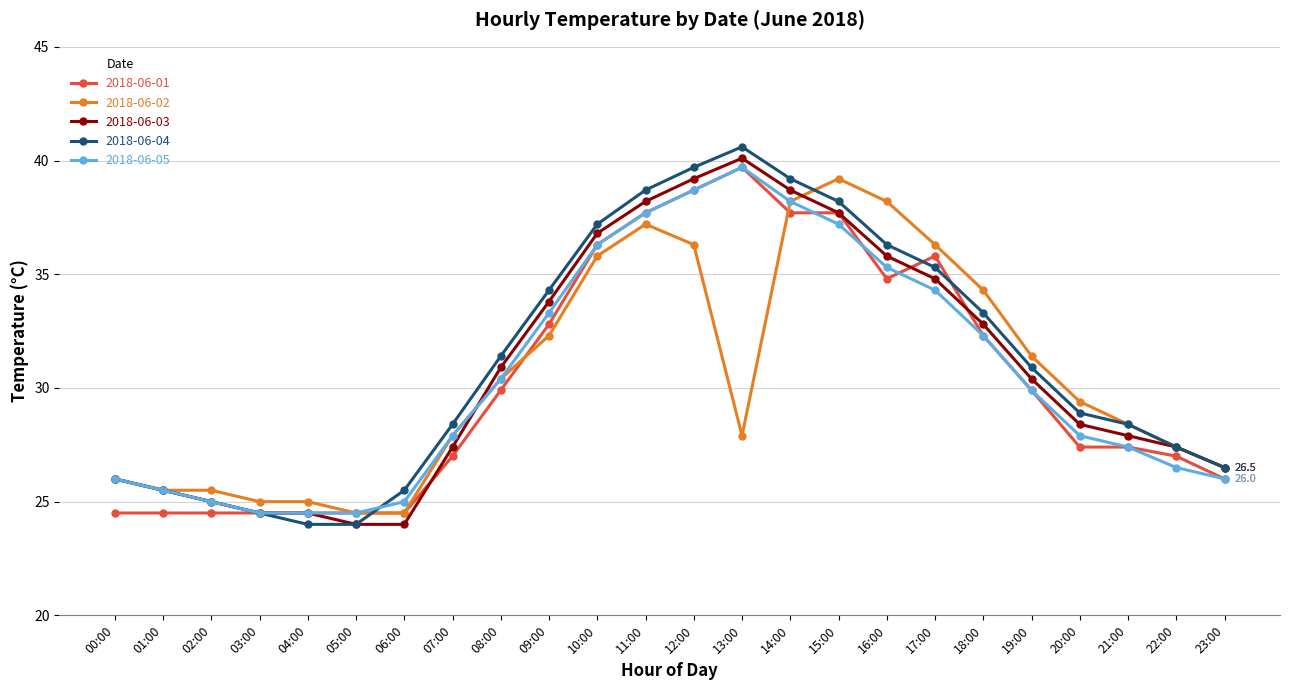

Reading left to right, list all the values displayed in this chart.

2018-06-01: 24.5	24.5	24.5	24.5	24.5	24.5	24.5	27.0	29.9	32.8	36.3	37.7	38.7	39.7	37.7	37.7	34.8	35.8	32.3	29.9	27.4	27.4	27.0	26.0
2018-06-02: 26.0	25.5	25.5	25.0	25.0	24.5	24.5	27.9	30.4	32.3	35.8	37.2	36.3	27.9	38.2	39.2	38.2	36.3	34.3	31.4	29.4	28.4	27.4	26.5
2018-06-03: 26.0	25.5	25.0	24.5	24.5	24.0	24.0	27.4	30.9	33.8	36.8	38.2	39.2	40.1	38.7	37.7	35.8	34.8	32.8	30.4	28.4	27.9	27.4	26.5
2018-06-04: 26.0	25.5	25.0	24.5	24.0	24.0	25.5	28.4	31.4	34.3	37.2	38.7	39.7	40.6	39.2	38.2	36.3	35.3	33.3	30.9	28.9	28.4	27.4	26.5
2018-06-05: 26.0	25.5	25.0	24.5	24.5	24.5	25.0	27.9	30.4	33.3	36.3	37.7	38.7	39.7	38.2	37.2	35.3	34.3	32.3	29.9	27.9	27.4	26.5	26.0